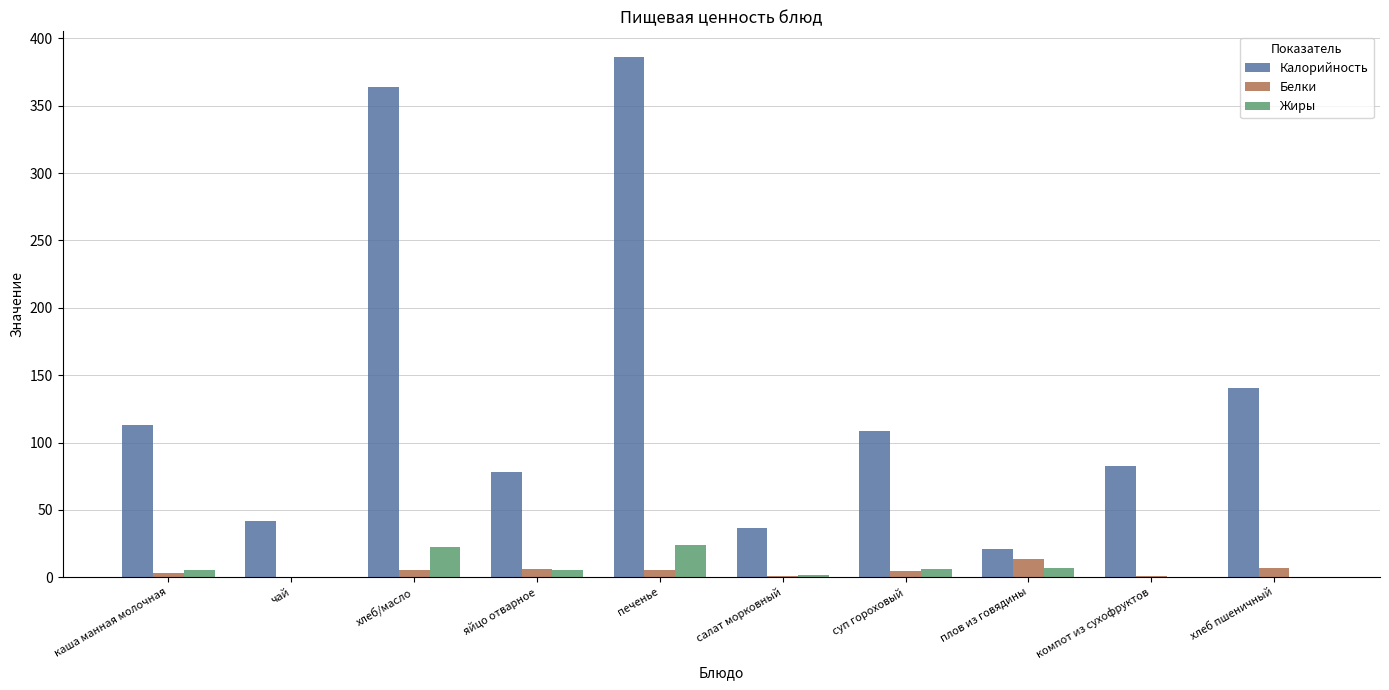

What is the maximum value for Жиры?

24.1